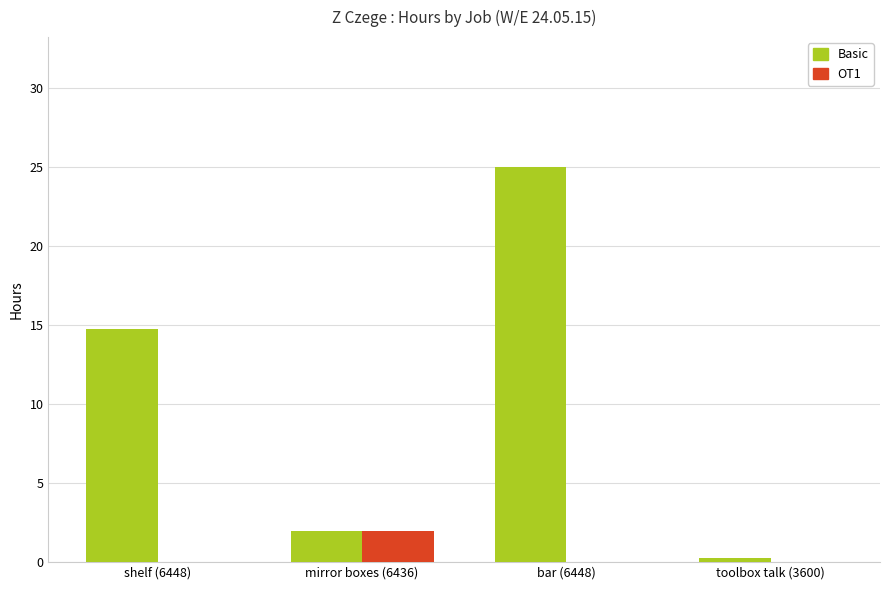

The value of OT1 at bar (6448) is 0.0. True or false?

True